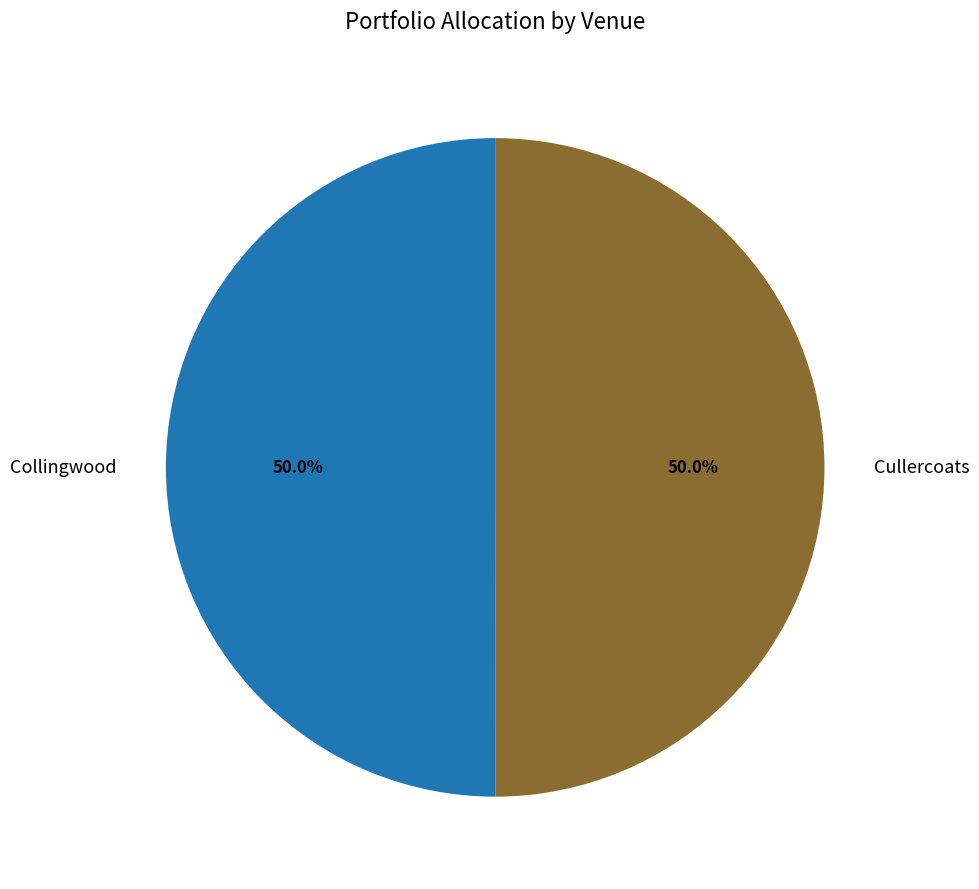

What percentage is the Cullercoats slice, to the nearest percent?

50%